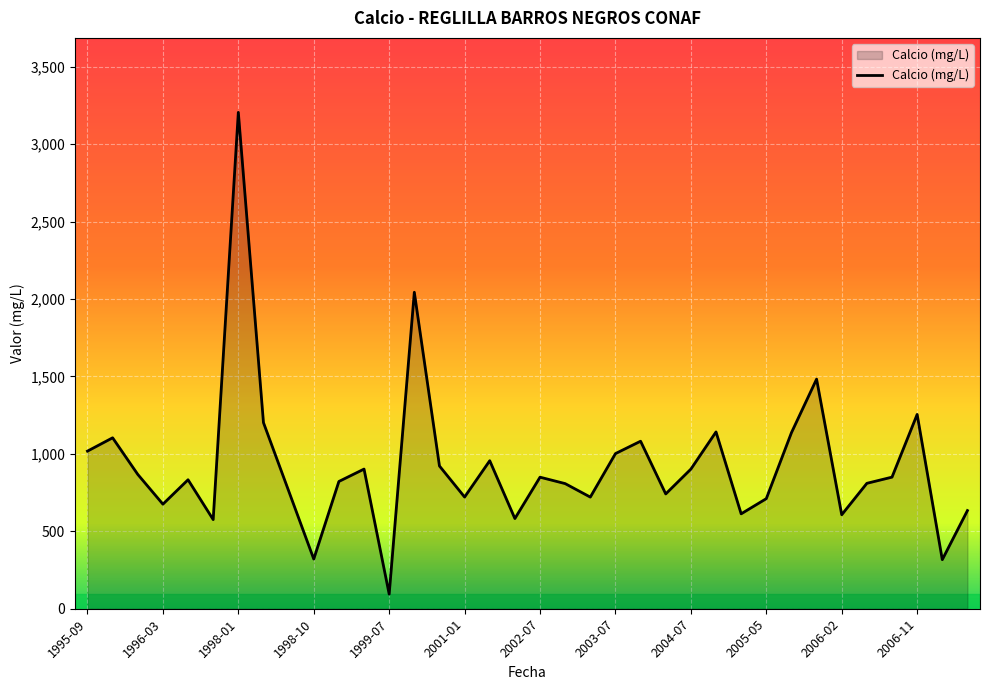

What is the greatest value displayed?

3206.0